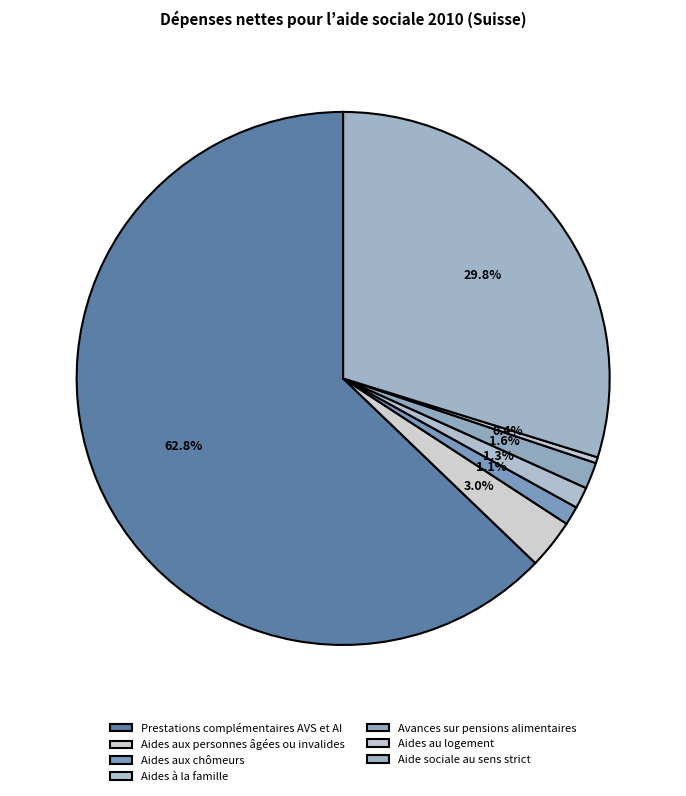

Approximately how many times larger is the value at Aides au logement compared to Aides aux personnes âgées ou invalides?

0.1